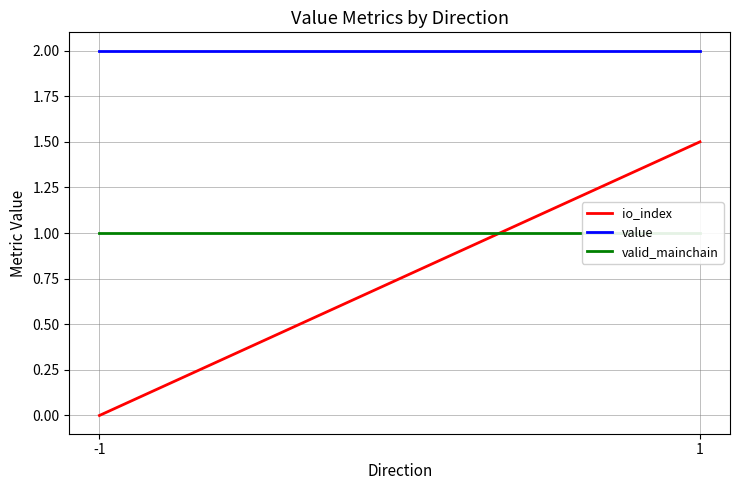

Reading left to right, extract all data points from this chart.

io_index: -1=0.0	1=1.5
value: -1=2.0	1=2.0
valid_mainchain: -1=1.0	1=1.0